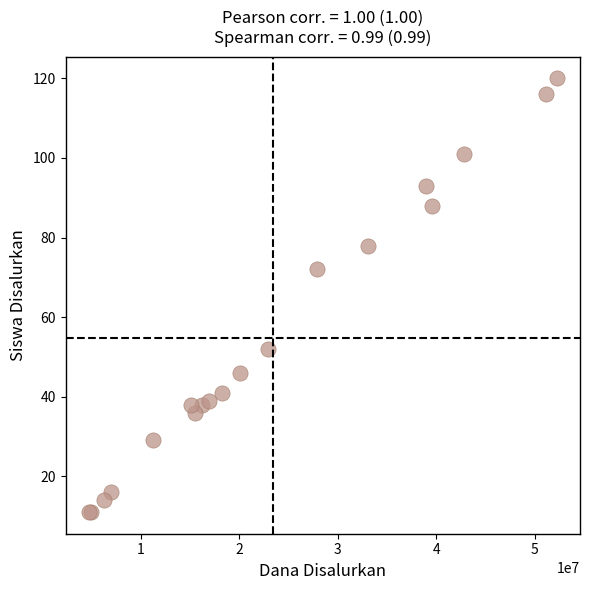

What Y value in the scatter plot is closest to 65?

72